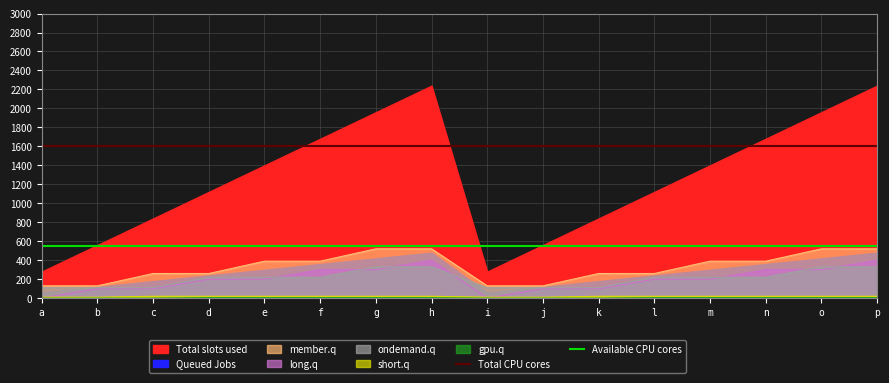

Is the value of Total CPU cores at h greater than the value of Available CPU cores at n?

Yes